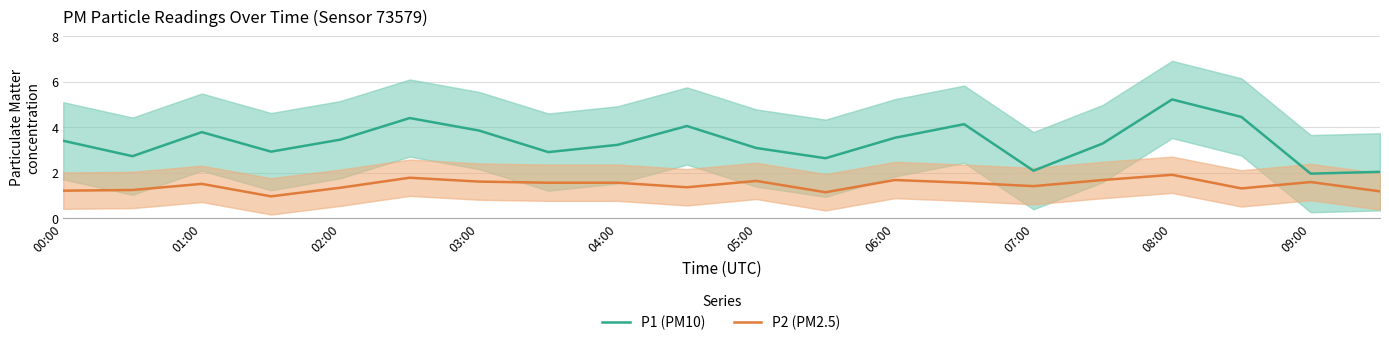

Which series has the widest spread of values?

P1 (PM10)